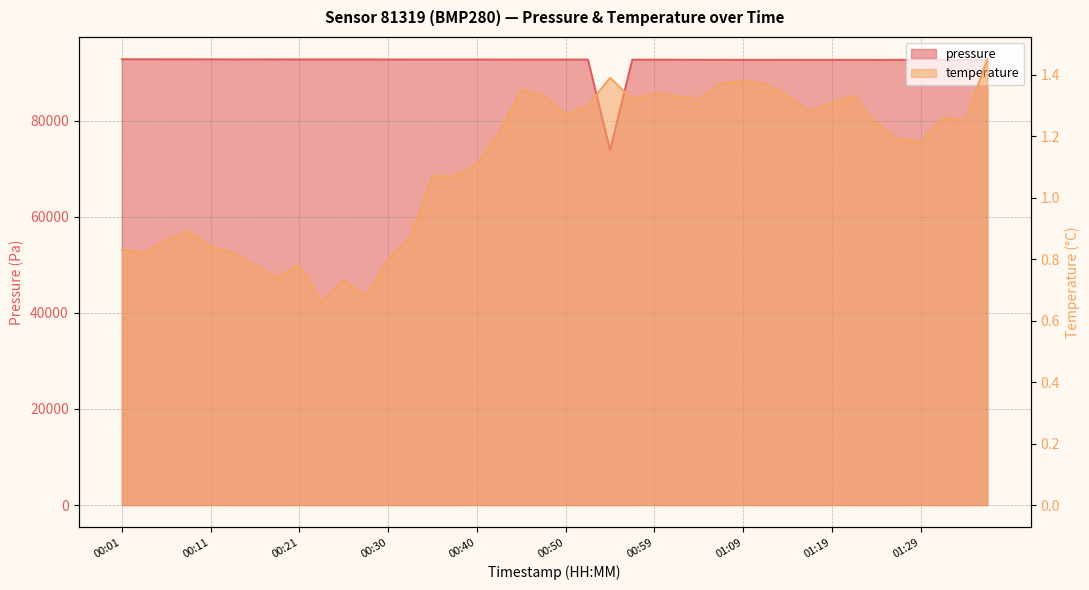

What is the difference between the second highest and second lowest values in the temperature series?

0.7